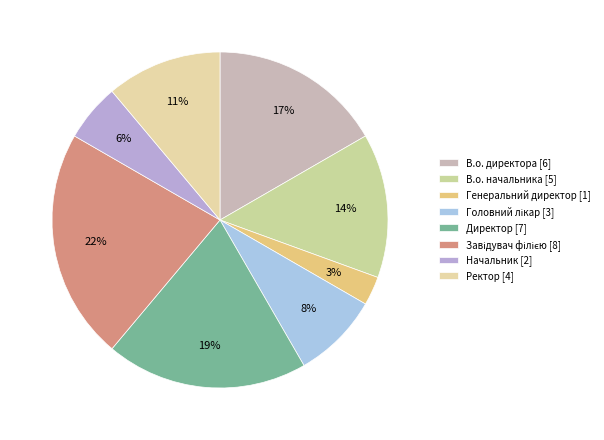

True or false: Завідувач філією accounts for 22% of the total.

True